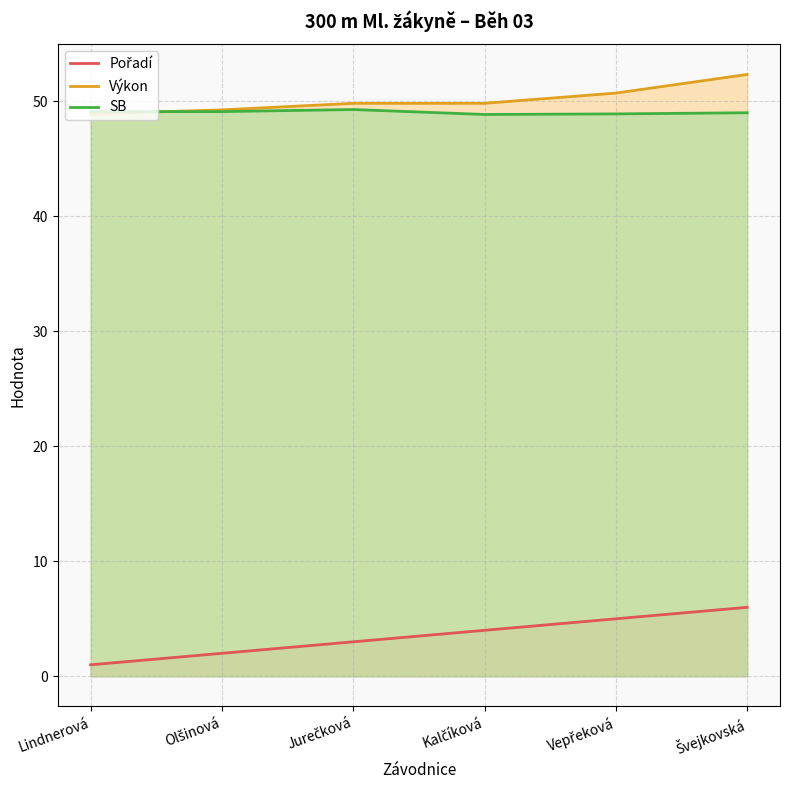

The Pořadí series shows 3.0 at Jurečková. True or false?

True